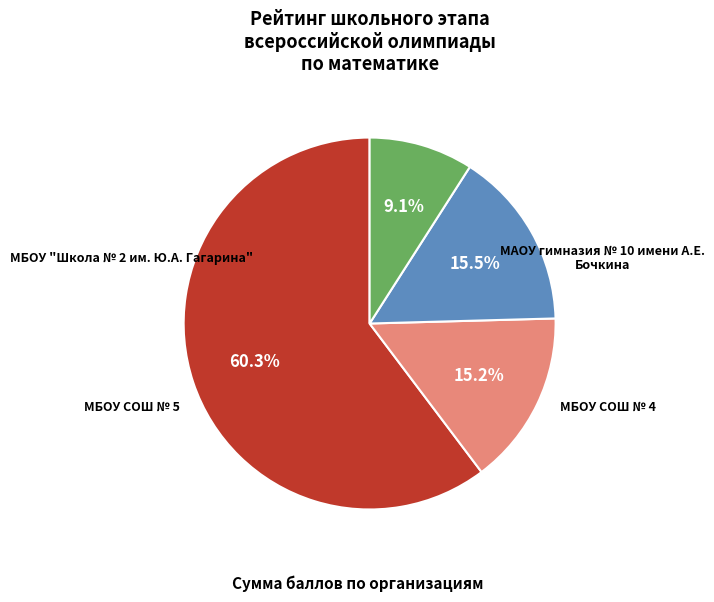

To the nearest percent, what is the difference between the largest and smallest slice percentages?

51%